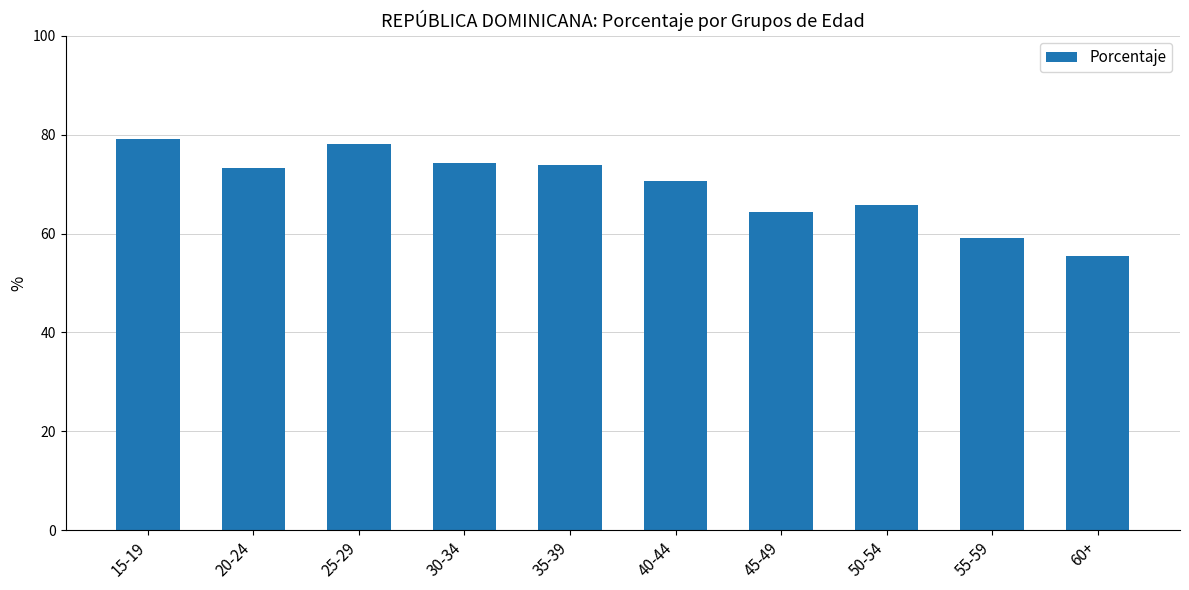

What is the difference between the values at 50-54 and 45-49?

1.4